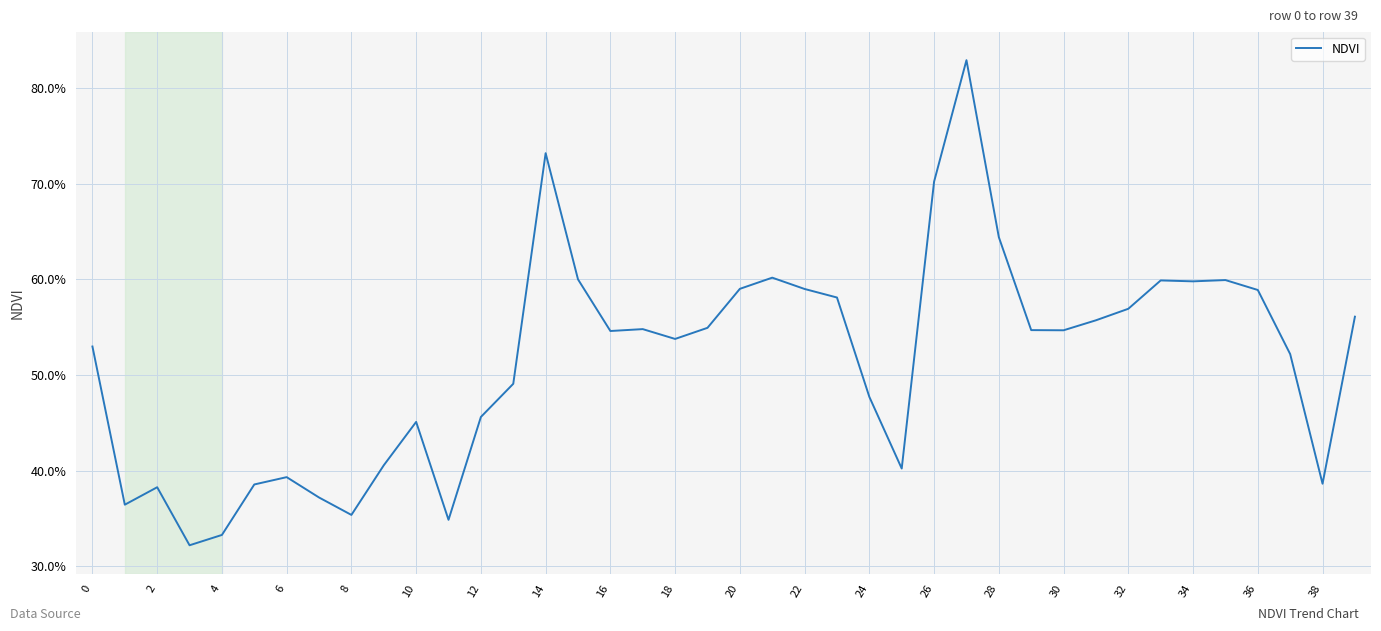

What is the greatest value displayed?

0.8